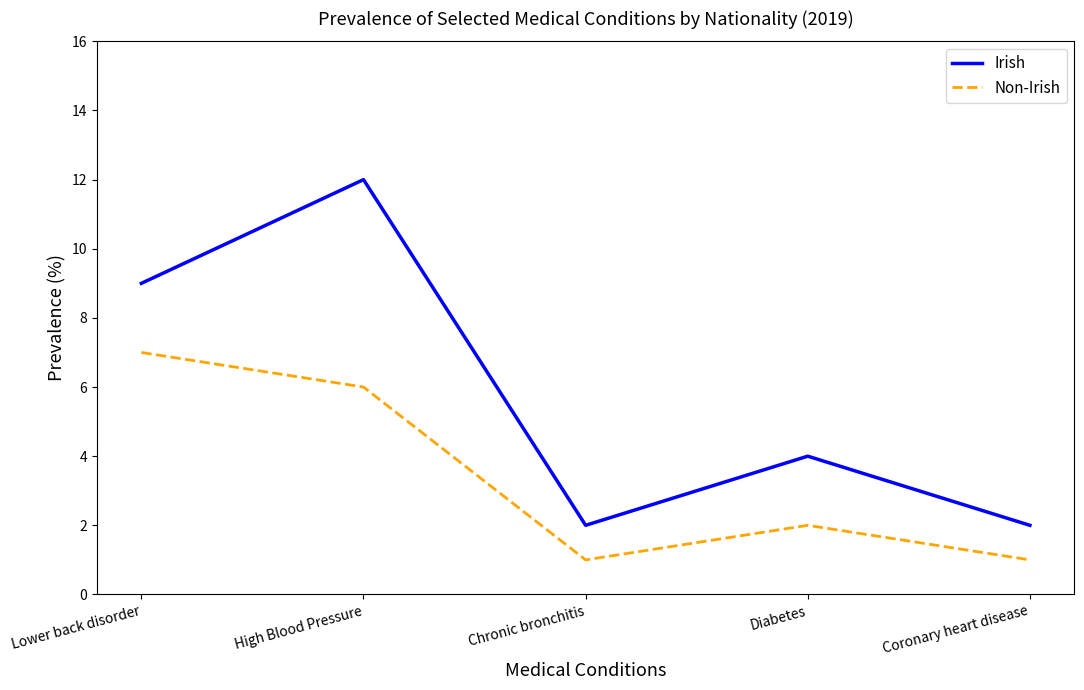

Reading right to left, what are all the values shown in this chart?

Irish: Coronary heart disease=2	Diabetes=4	Chronic bronchitis=2	High Blood Pressure=12	Lower back disorder=9
Non-Irish: Coronary heart disease=1	Diabetes=2	Chronic bronchitis=1	High Blood Pressure=6	Lower back disorder=7